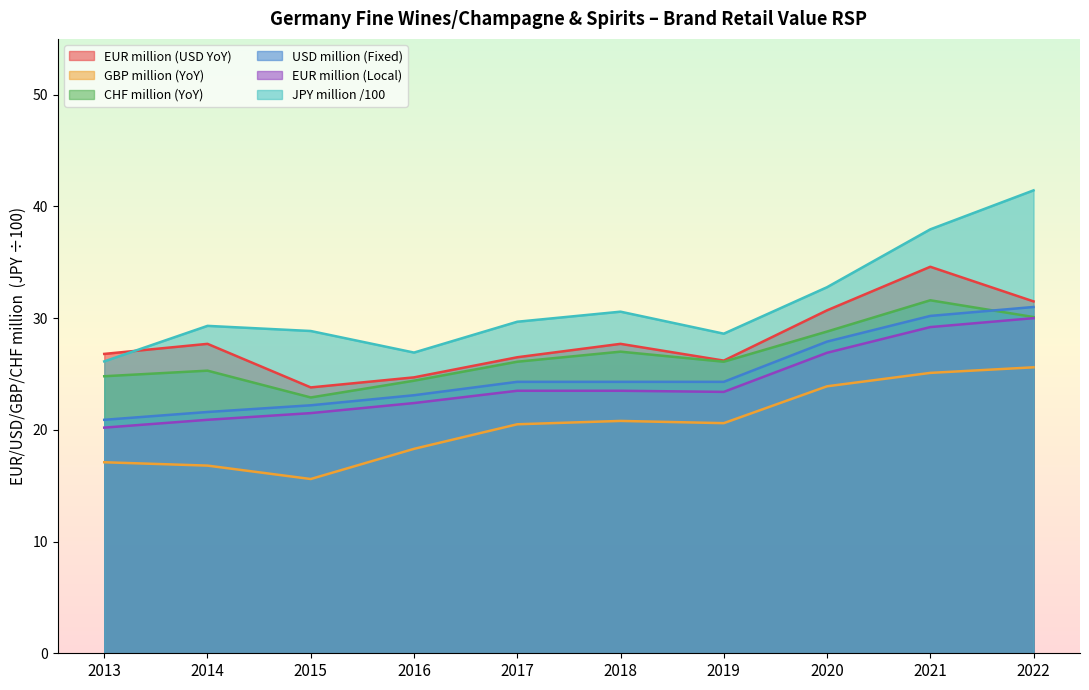

How many data points in GBP million (YoY) are above 20?

6